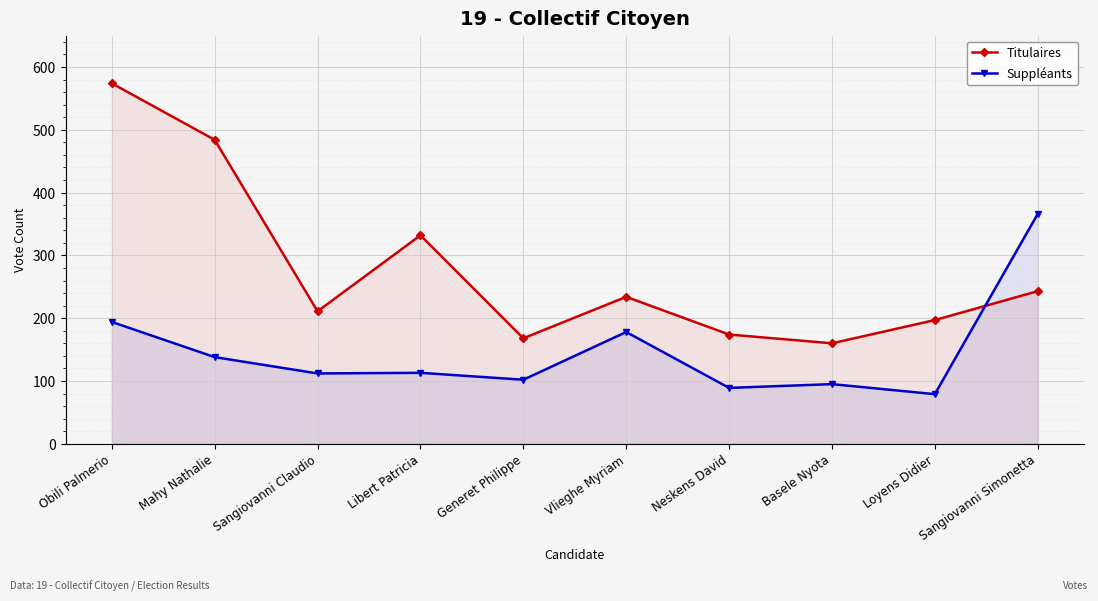

What is the value of the Suppléants point at the 6th from the left?

178